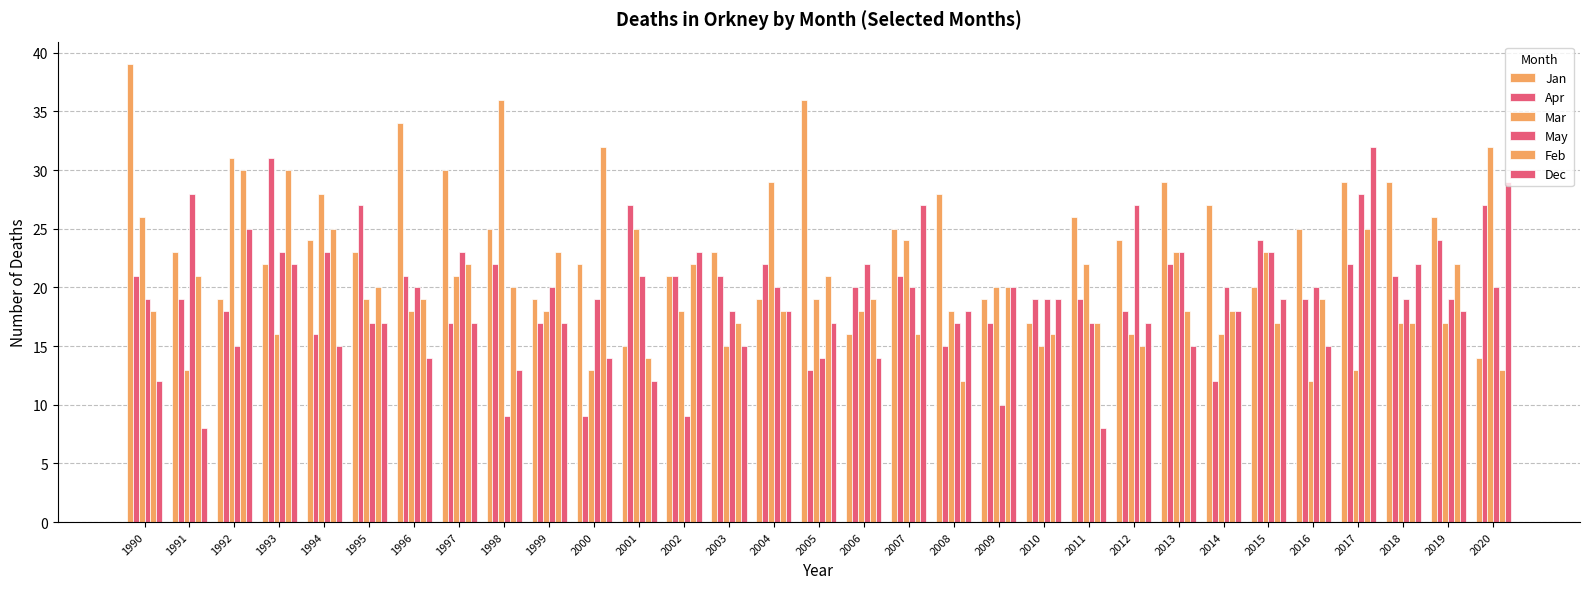

At which label is May closest to 18?

2003